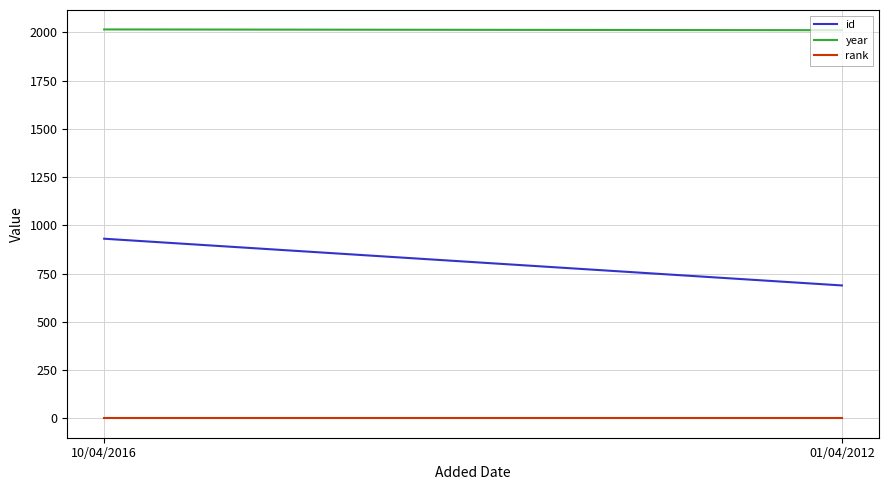

True or false: year has a value of 2011 at 01/04/2012.

True